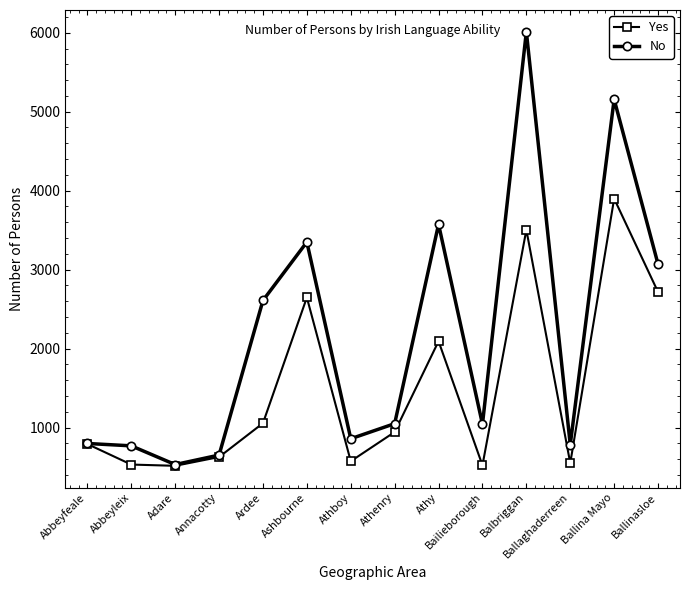

What is the smallest value displayed?

515